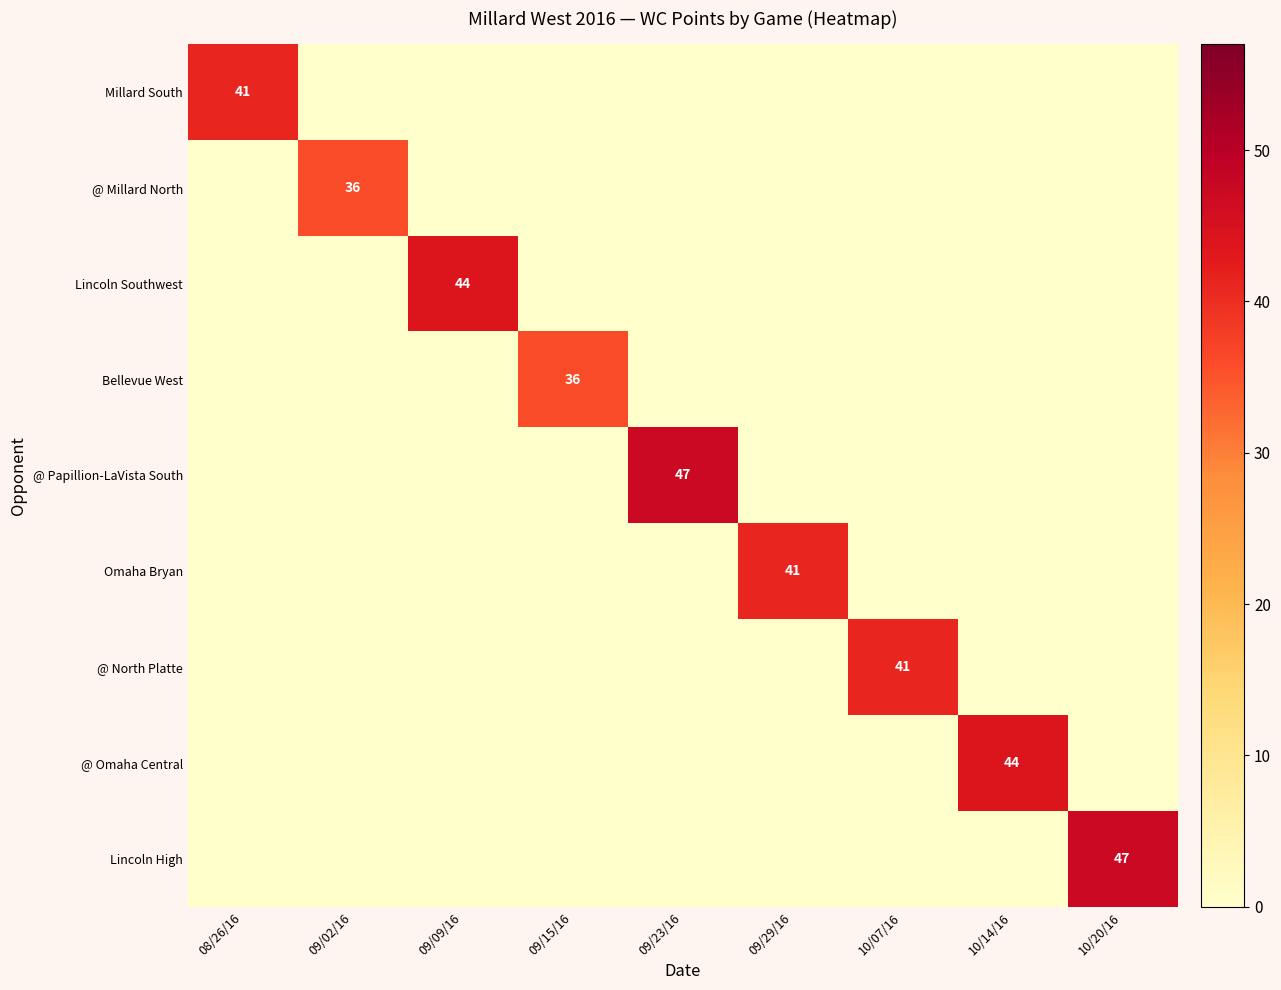

Is it true that @ North Platte equals 67 at 10/07/16?

False